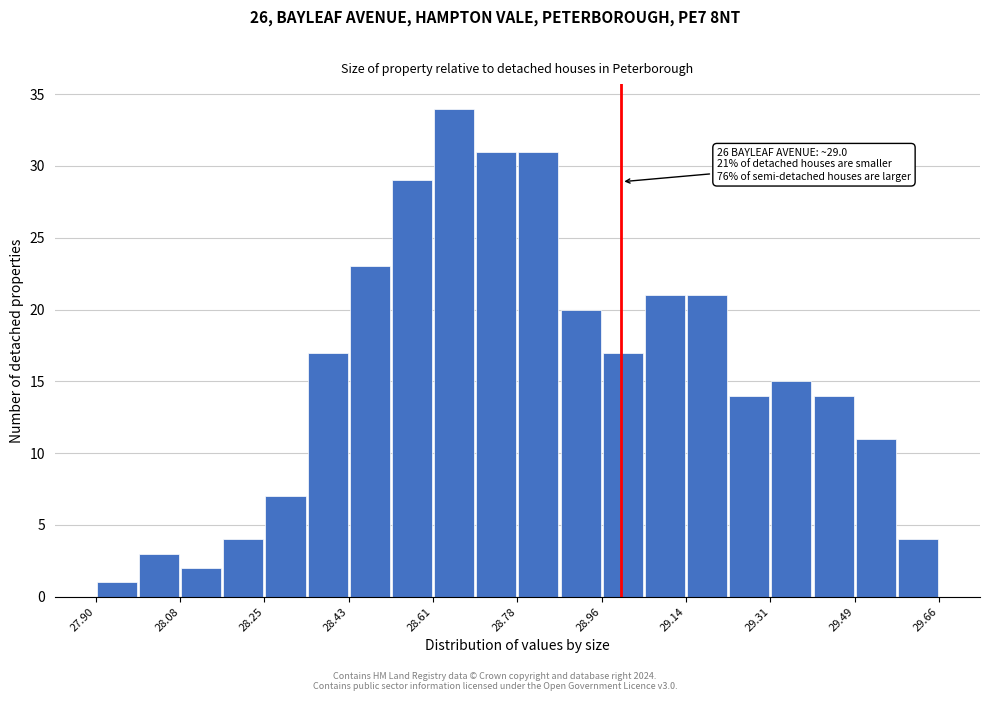

Over which range of the x-axis is the bar tallest?

28.60 to 28.70